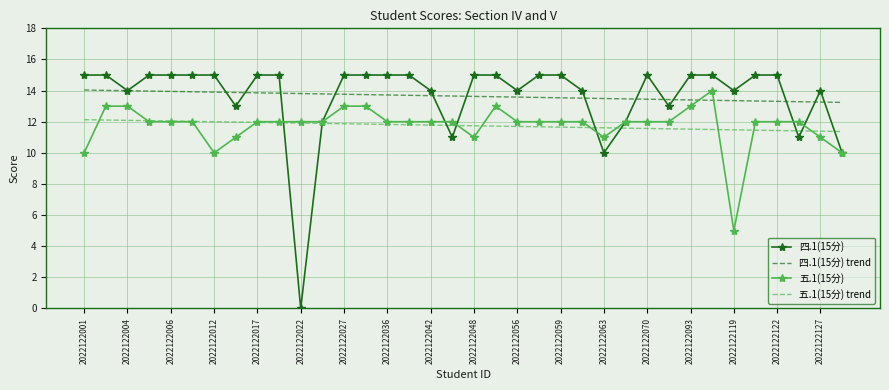

What is the highest value of the 五.1(15分) series?

14.0